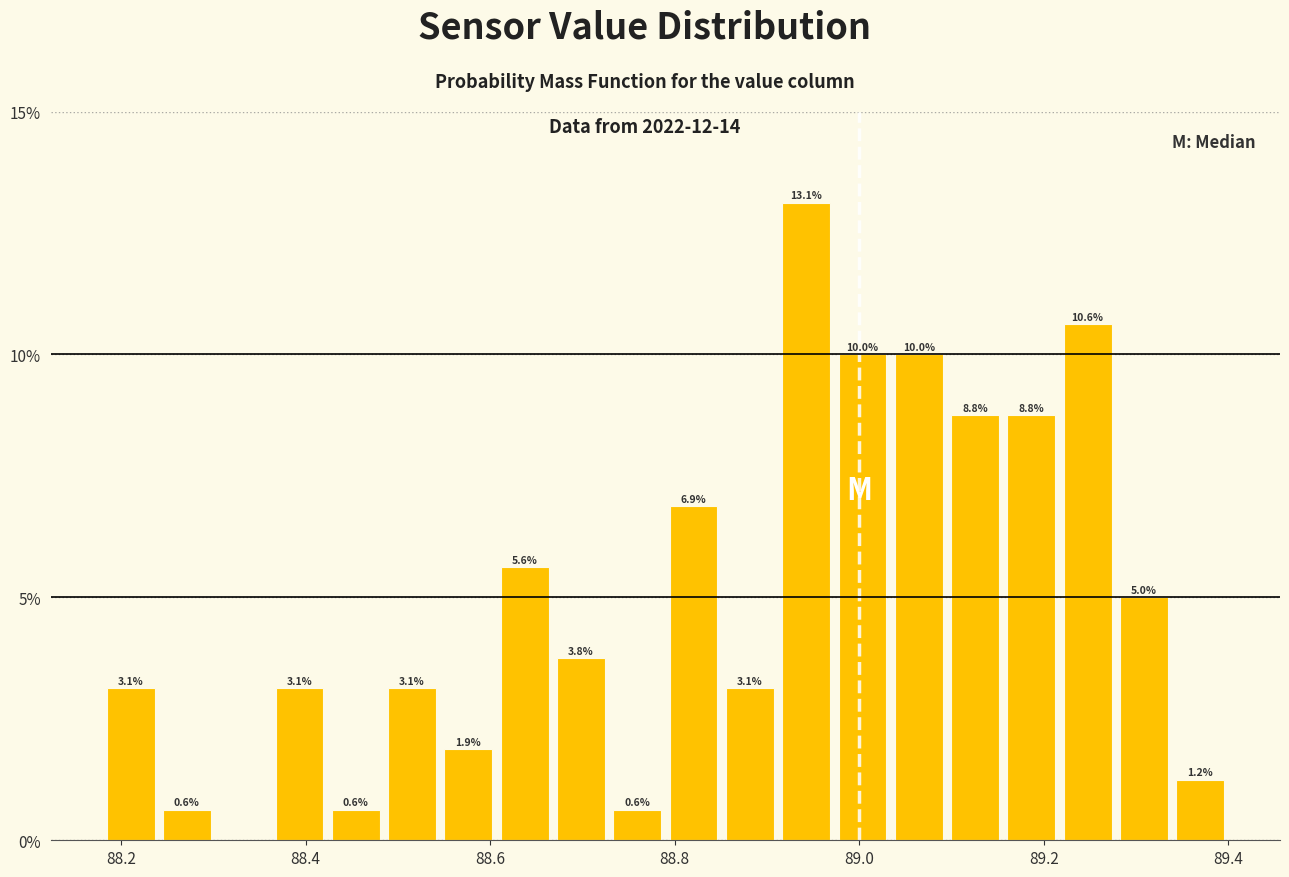

Around what value on the x-axis is the tallest bar? Give the approximate position of its centre, as read against the axis.

88.94